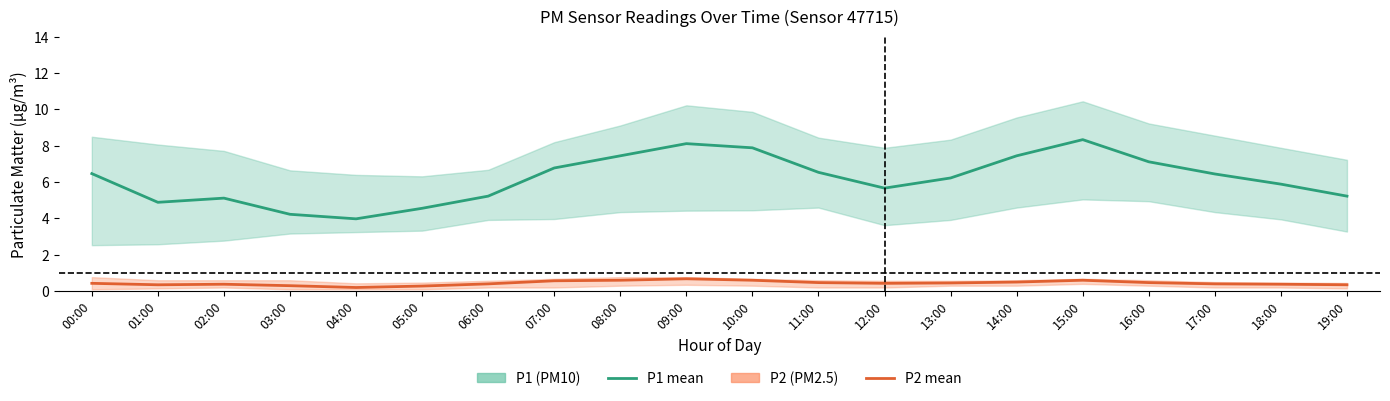

Read the P1 value at 18:00.

5.9